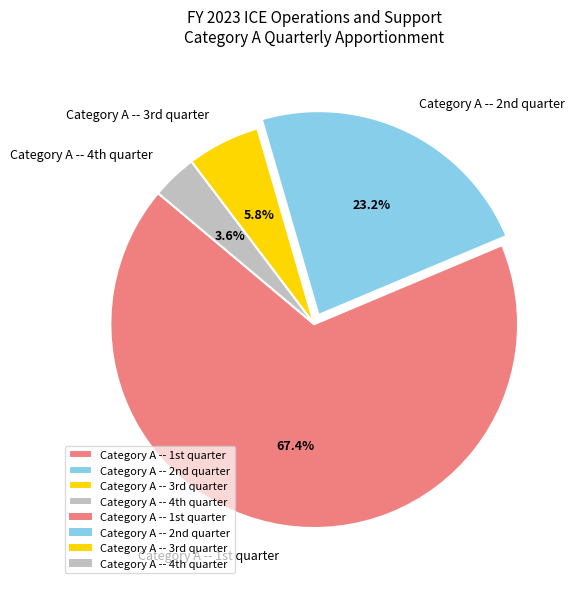

What is the largest slice in the pie chart?

Category A -- 1st quarter